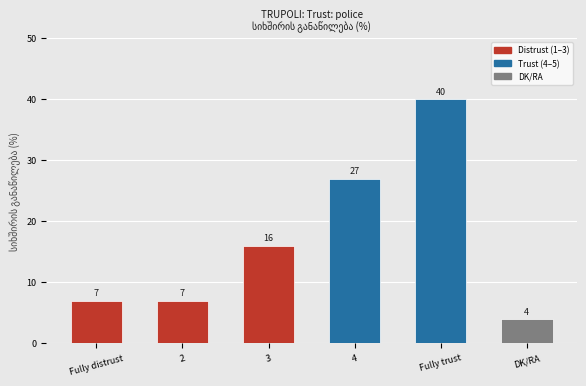

Reading left to right, extract all data points from this chart.

7	7	16	27	40	4